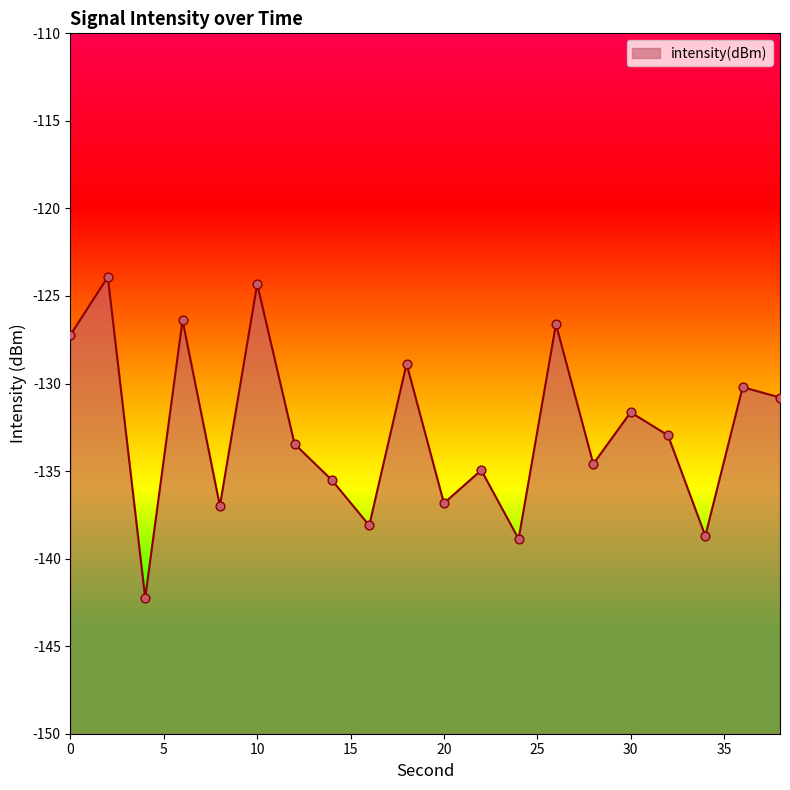

Which has a higher value, 18 or 36?

18